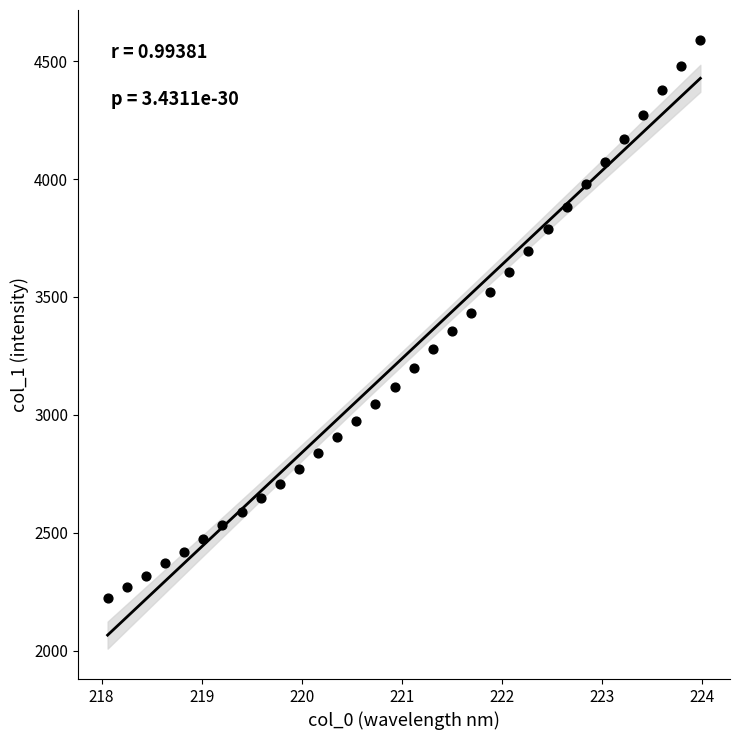

What is the range of X values (max minus min)?

5.9